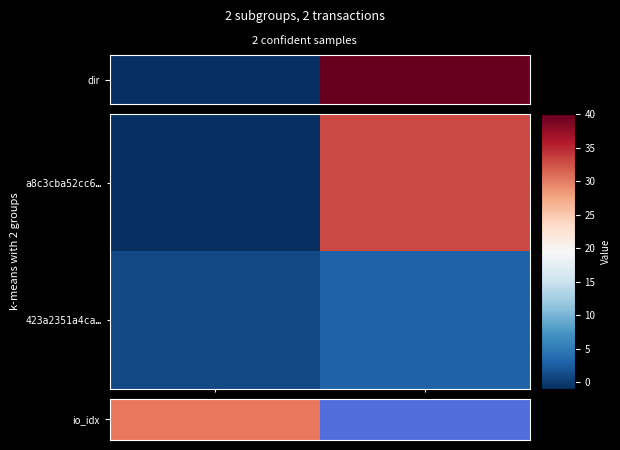

Rank the series by their maximum value, from lowest to highest.

423a2351a4ca…, io_idx